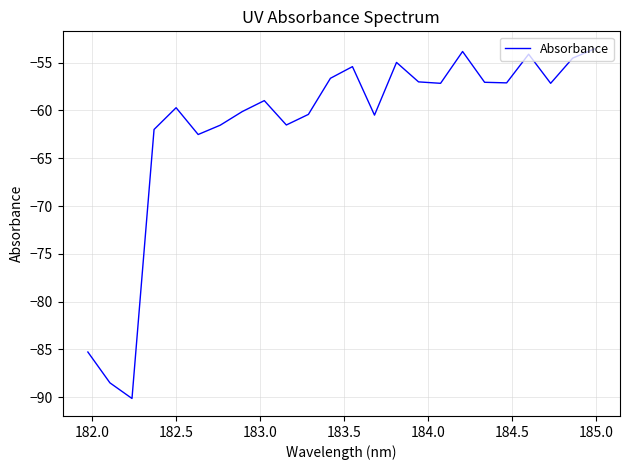

What is the smallest value displayed?

-90.1